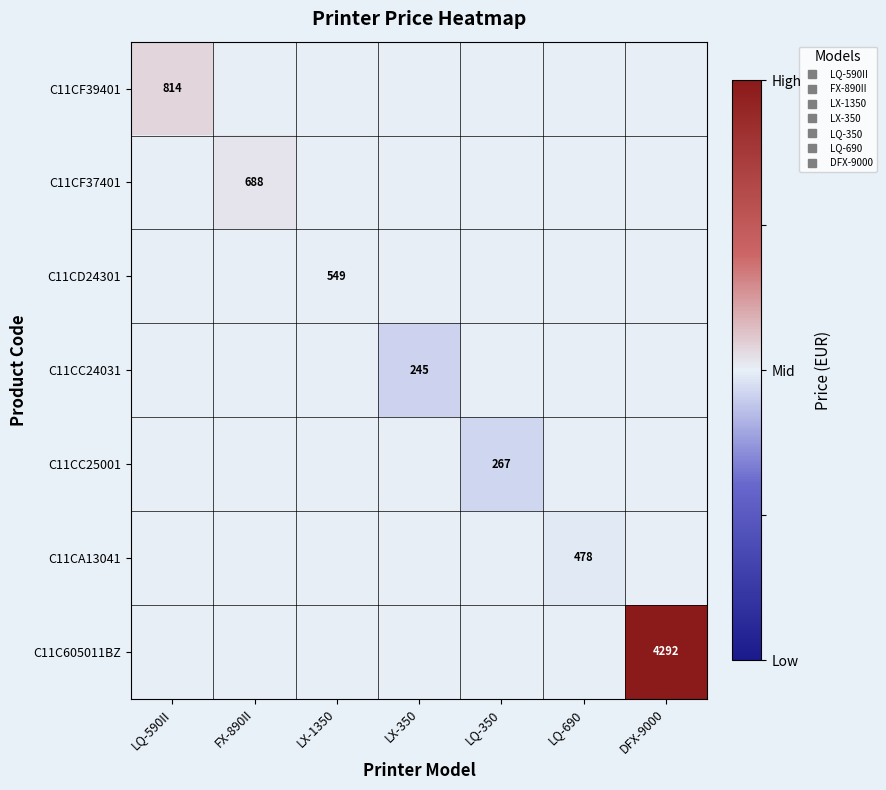

Is it true that C11C605011BZ equals 0.4 at LQ-590II?

False